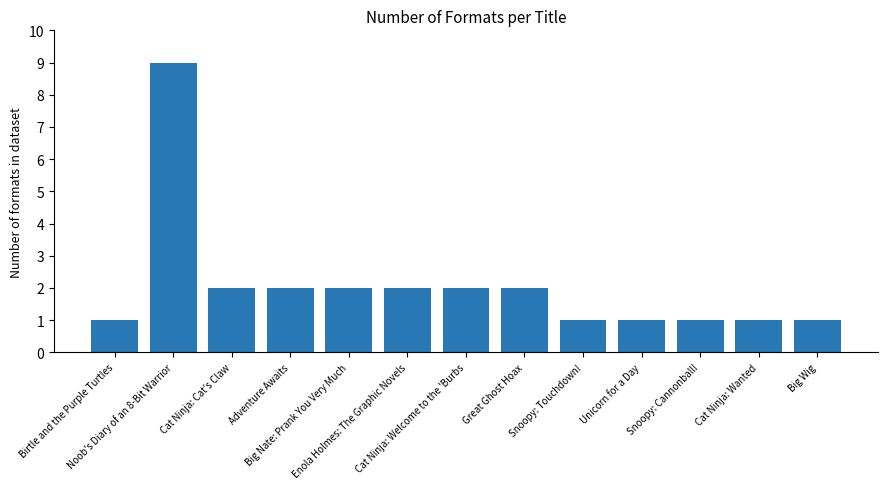

Reading right to left, transcribe all the data shown in this chart.

Big Wig=1	Cat Ninja: Wanted=1	Snoopy: Cannonball!=1	Unicorn for a Day=1	Snoopy: Touchdown!=1	Great Ghost Hoax=2	Cat Ninja: Welcome to the 'Burbs=2	Enola Holmes: The Graphic Novels=2	Big Nate: Prank You Very Much=2	Adventure Awaits=2	Cat Ninja: Cat's Claw=2	Noob's Diary of an 8-Bit Warrior=9	Birtle and the Purple Turtles=1